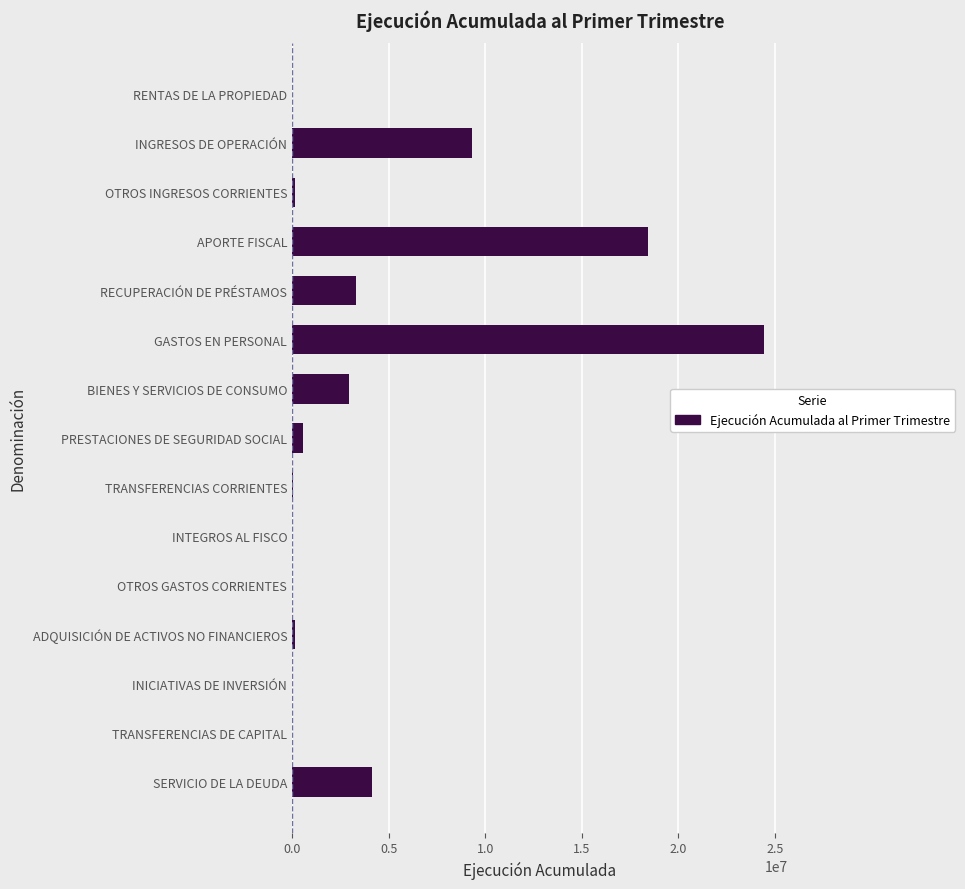

What is the sum of all values?

63567071